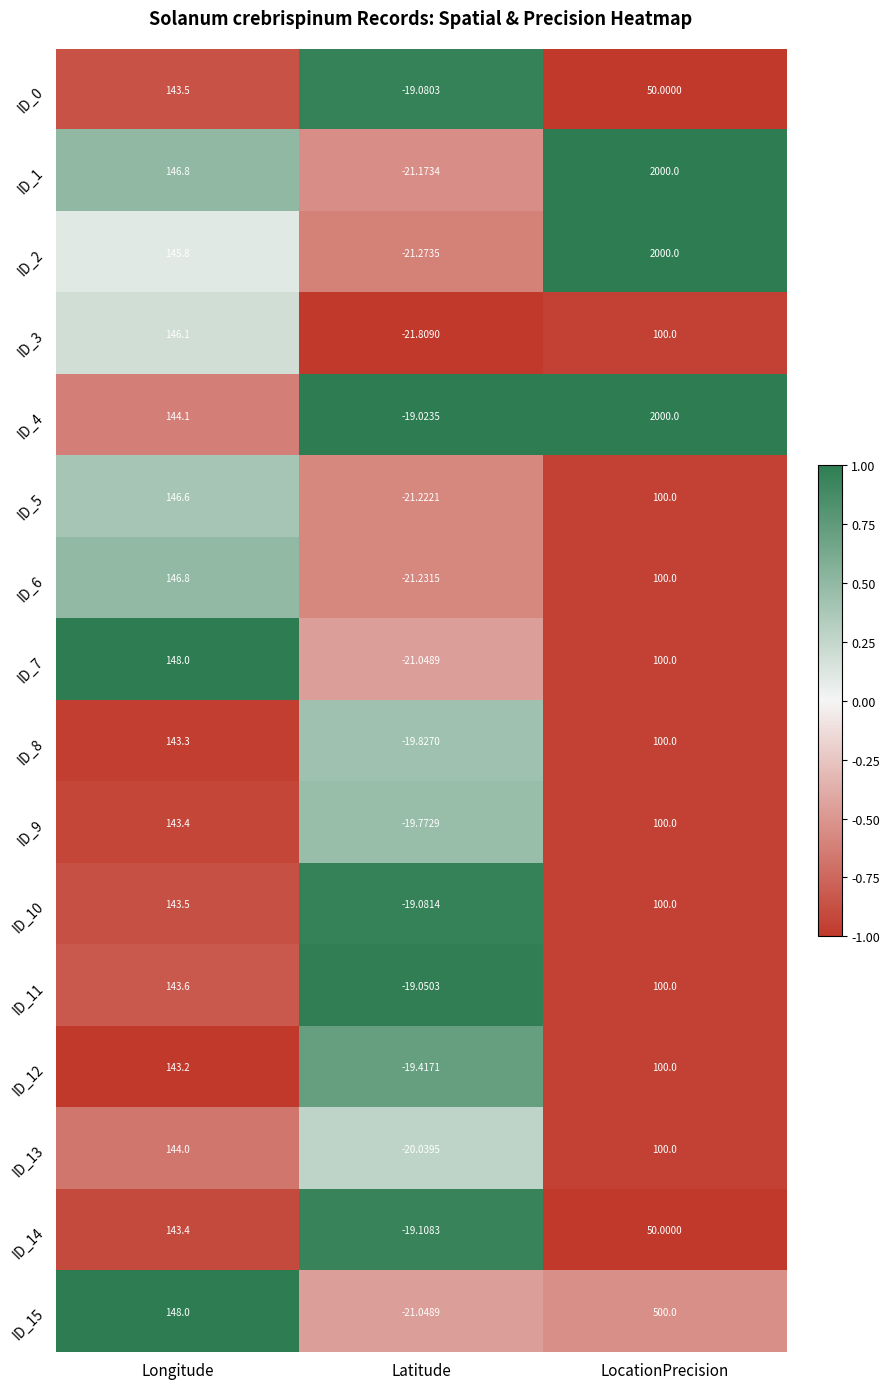

List the labels in order of ID_8 value, smallest first.

Latitude, LocationPrecision, Longitude